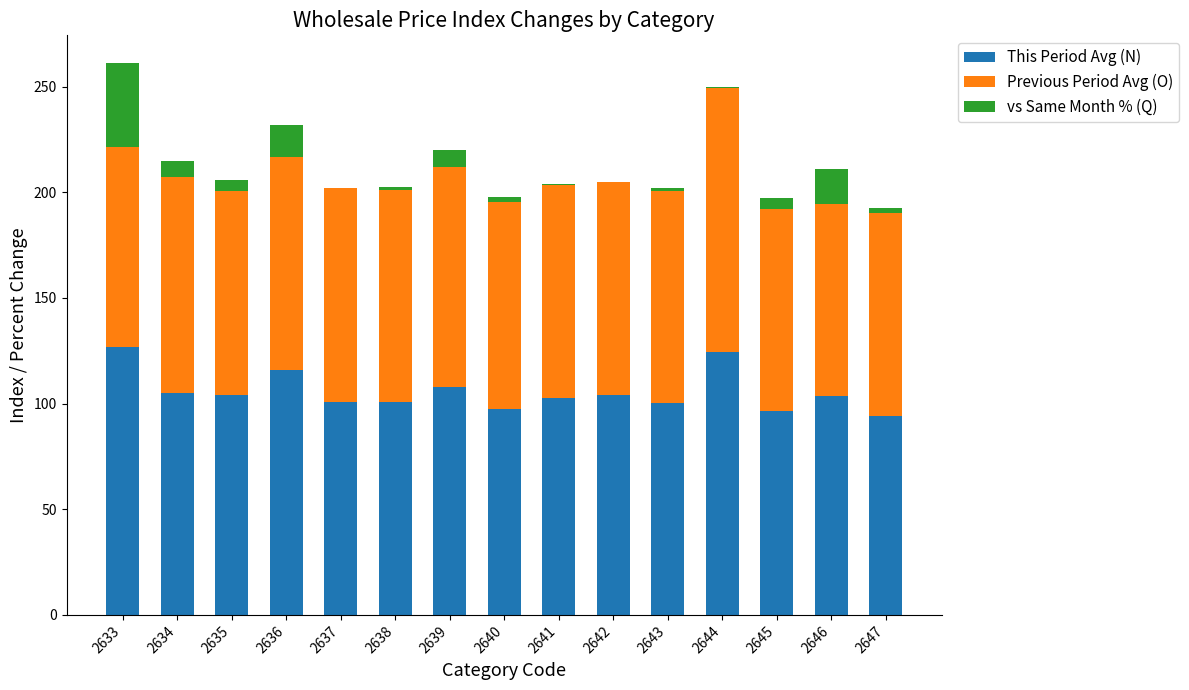

At how many categories does at least one series exceed 99?

12